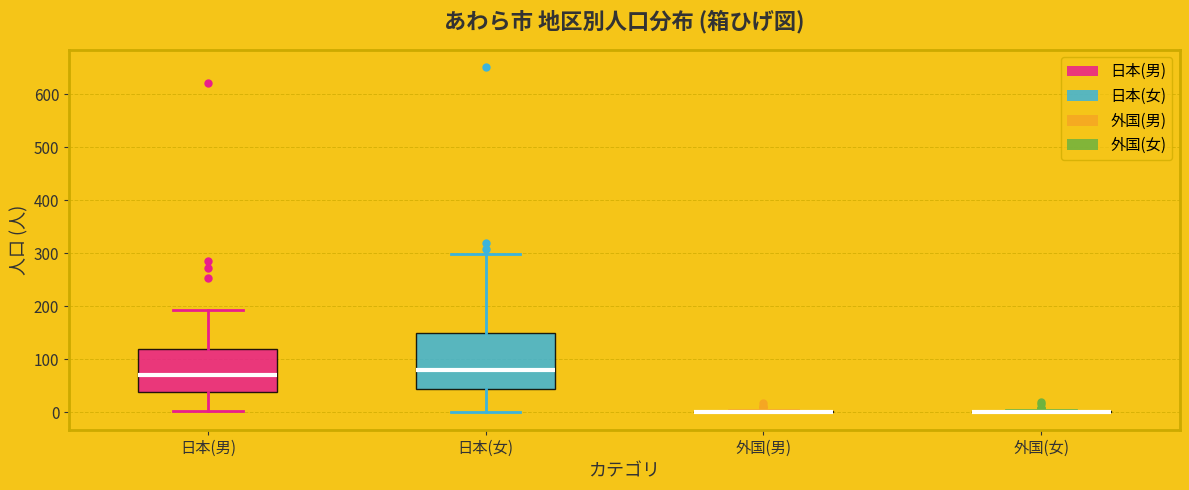

Which box is the tallest, from its lower edge to its upper edge?

日本(女)